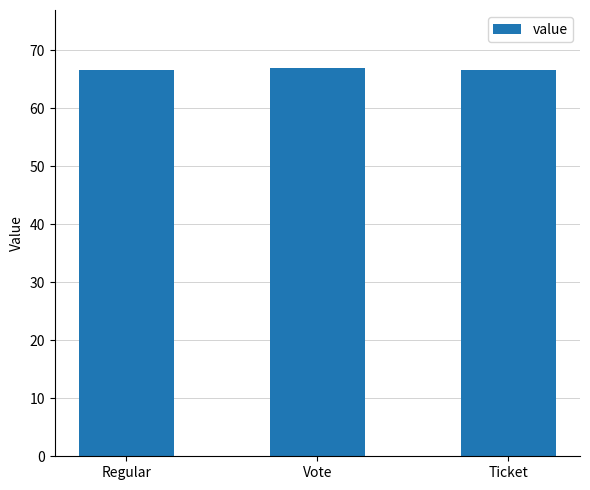

What is the label of the 1st bar from the left?

Regular